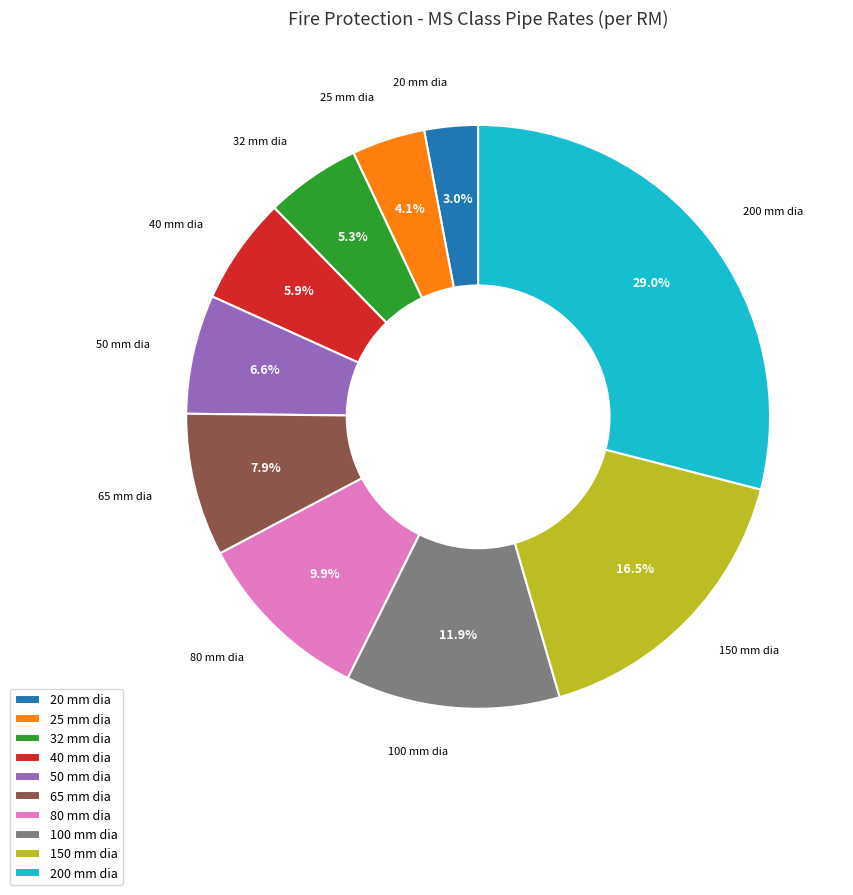

To the nearest percent, what is the combined percentage of 40 mm dia and 80 mm dia?

16%